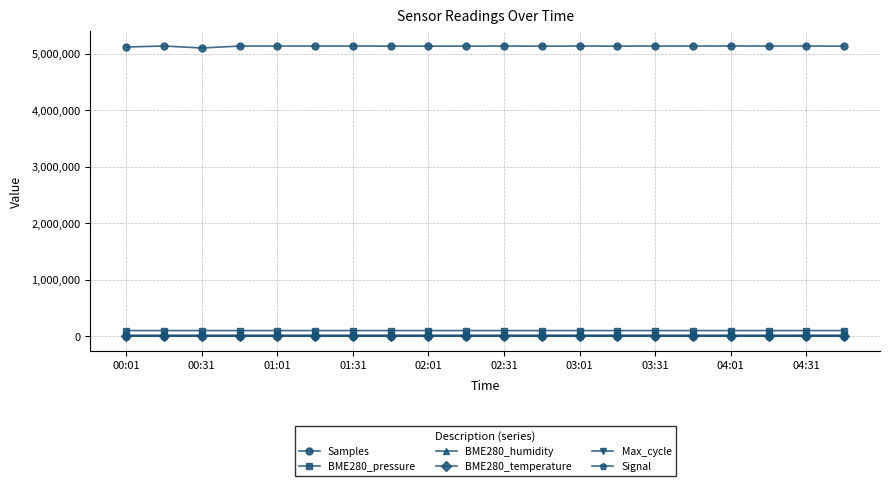

What is the value of the BME280_humidity point at the 12th from the left?

46.1